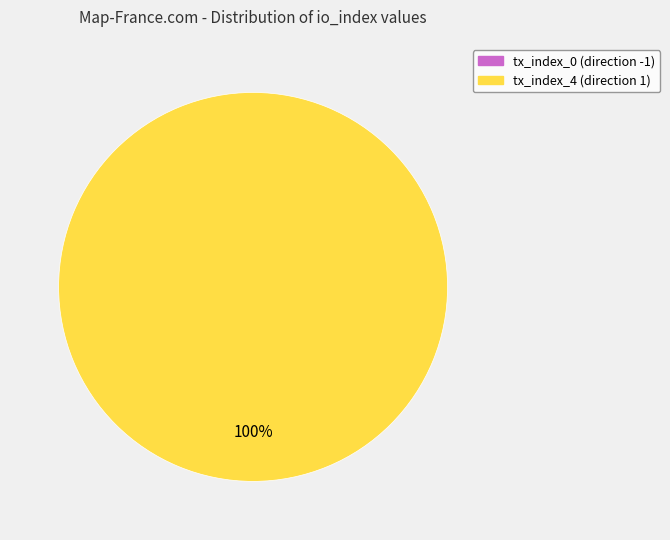

Count the number of slices in the pie.

2